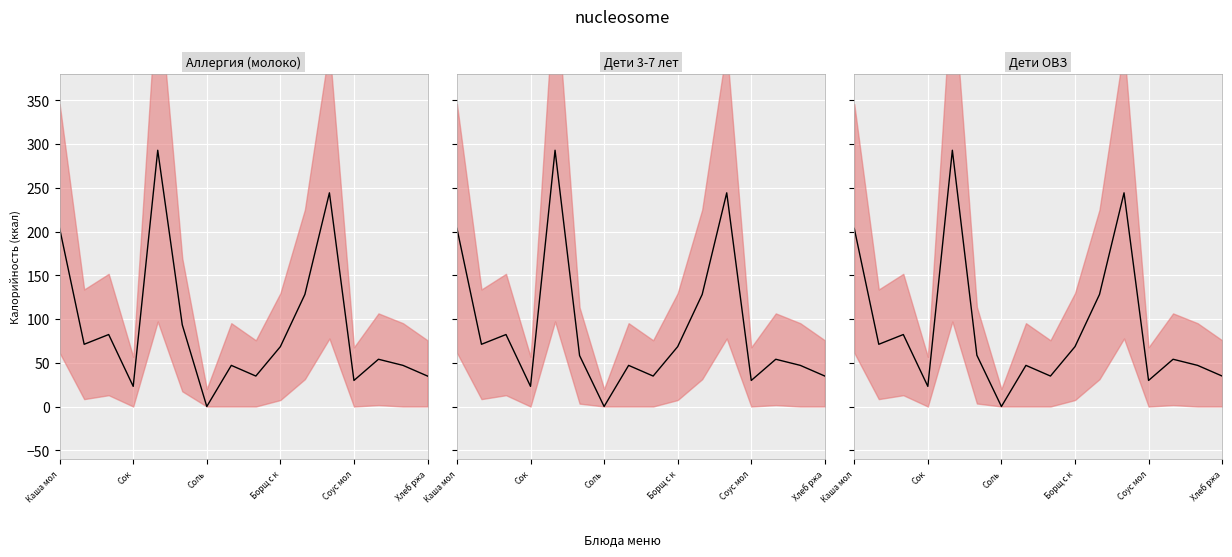

Is the value of Аллергия_ккал at Дети_ОВЗ_ккал greater than the value of Дети_3_7_ккал at 14?

Yes